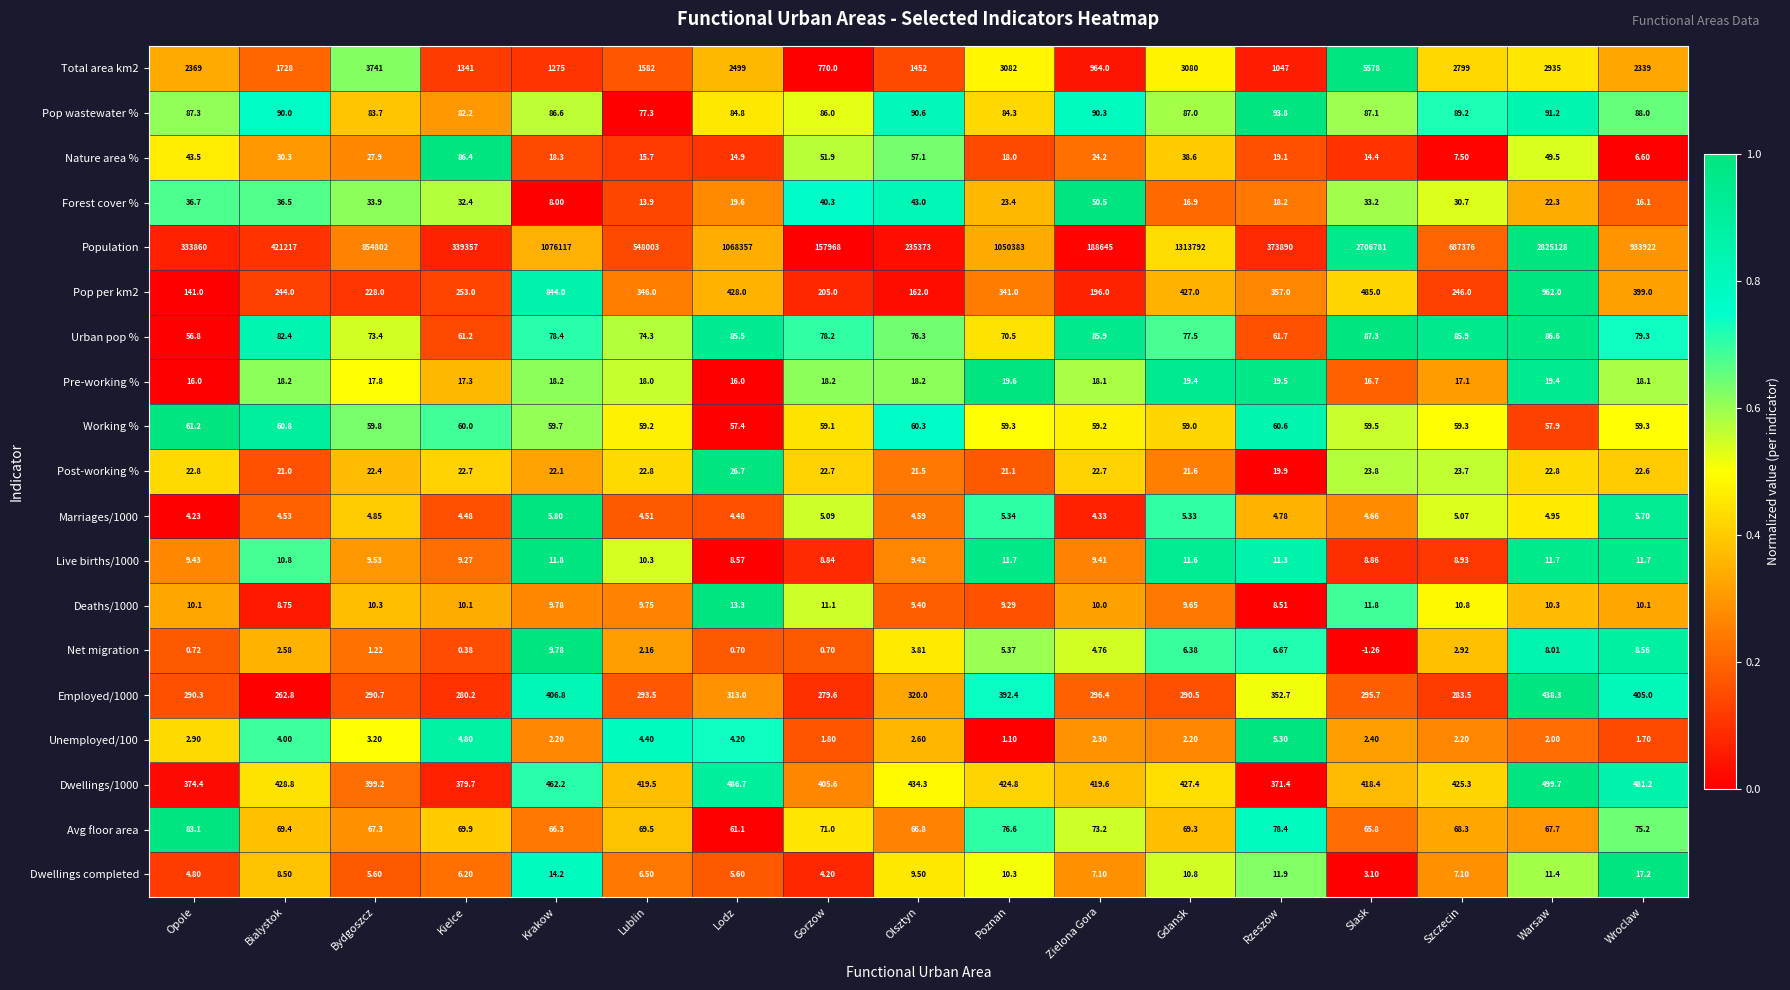

At which label does Avg floor area first exceed 69?

Opole